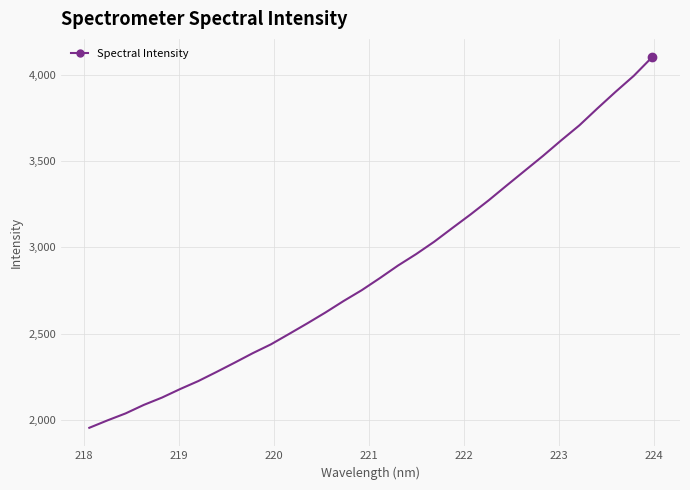

True or false: there are more than 0 points higher than both neighbors.

False